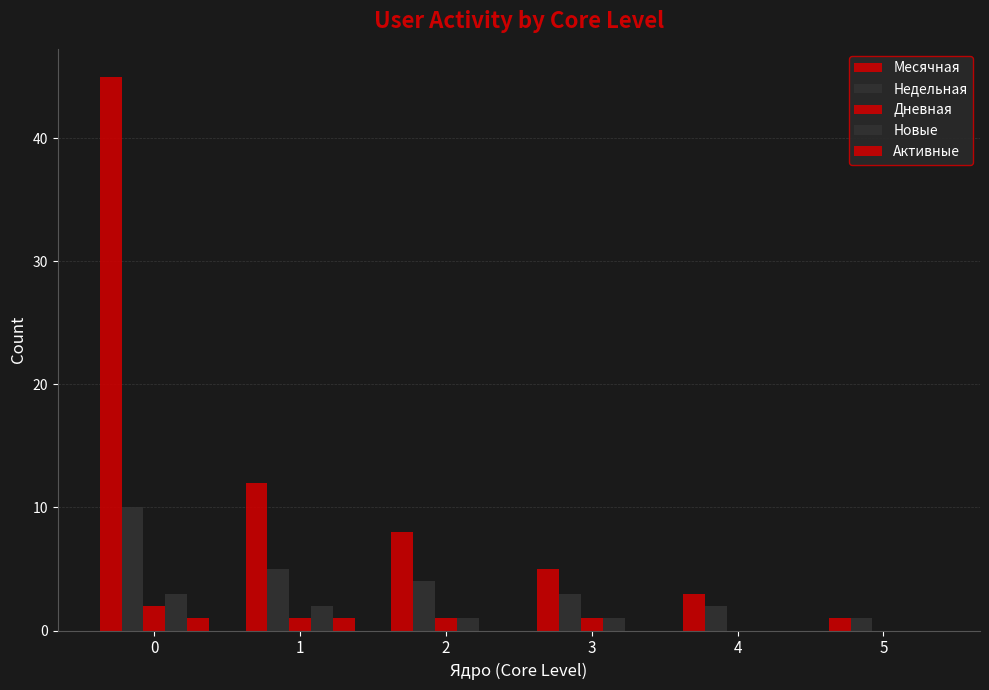

Which label corresponds to the smallest value in the chart?

4